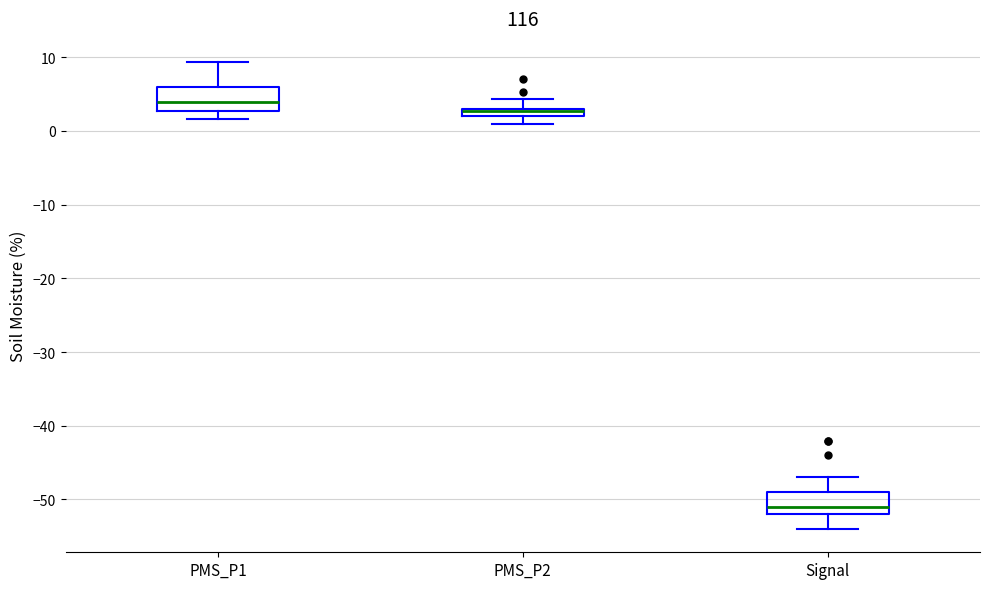

Which box's median line is the lowest?

Signal